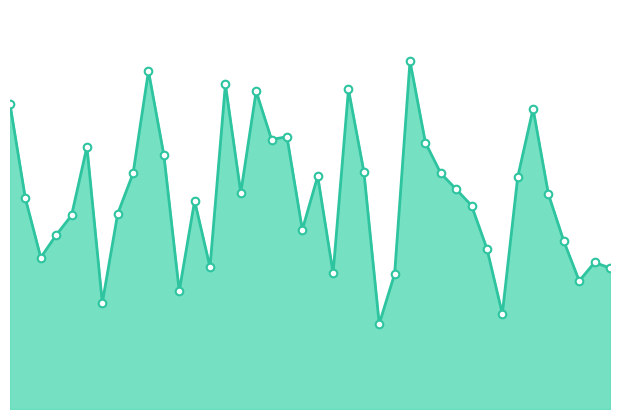

Is this an area chart (filled region under the line)?

Yes